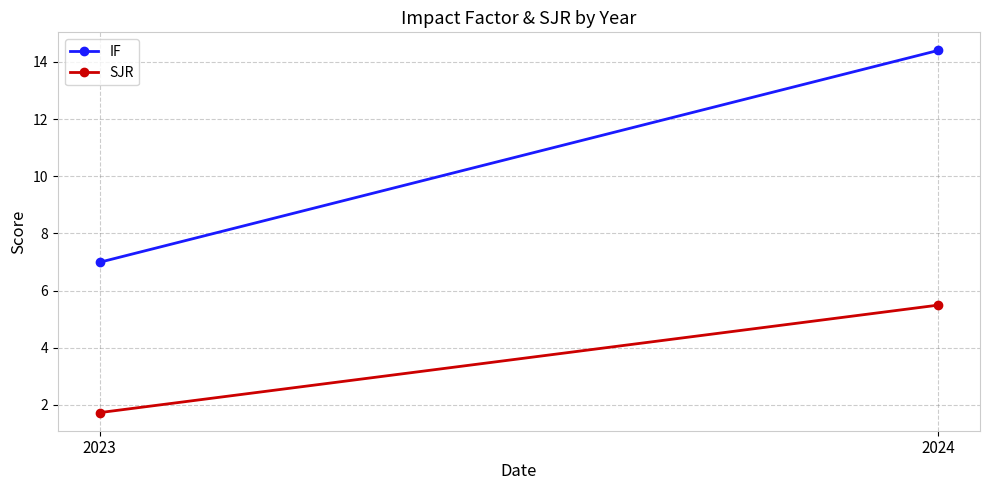

Reading left to right, what are all the values shown in this chart?

IF: 2023=7.0	2024=14.4
SJR: 2023=1.7	2024=5.5